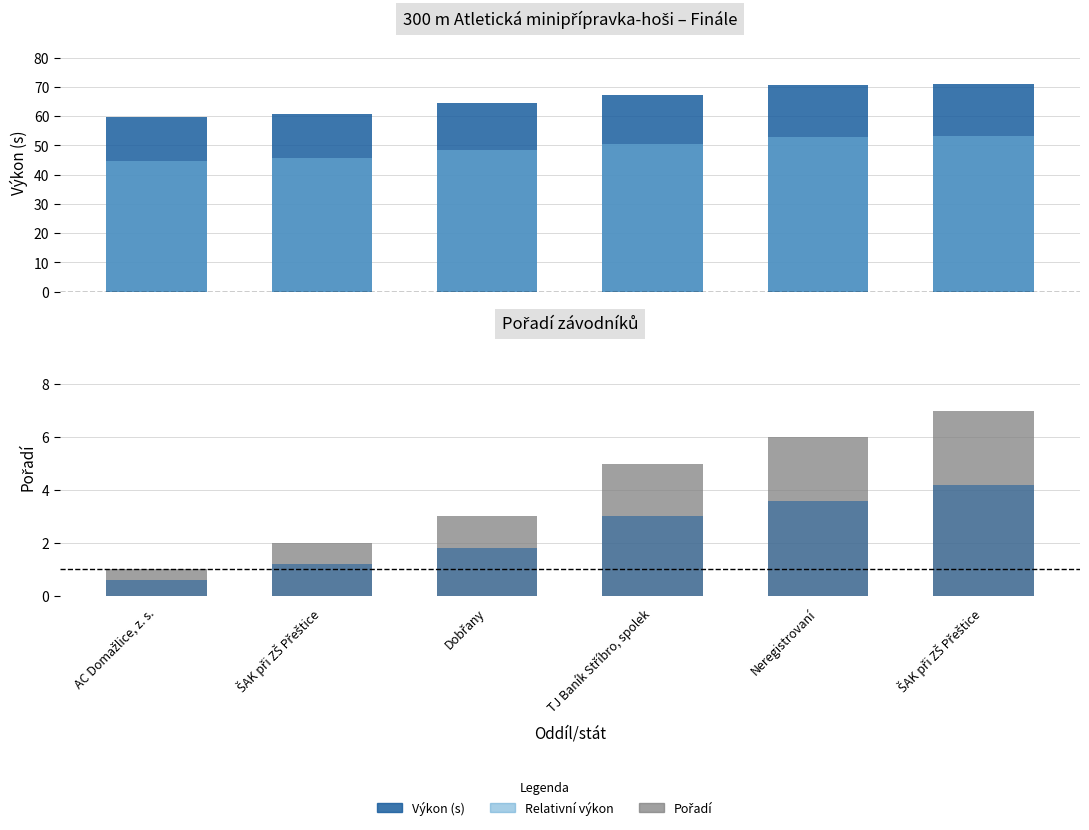

What is the difference between the maximum and minimum values in the Pořadí series?

6.0